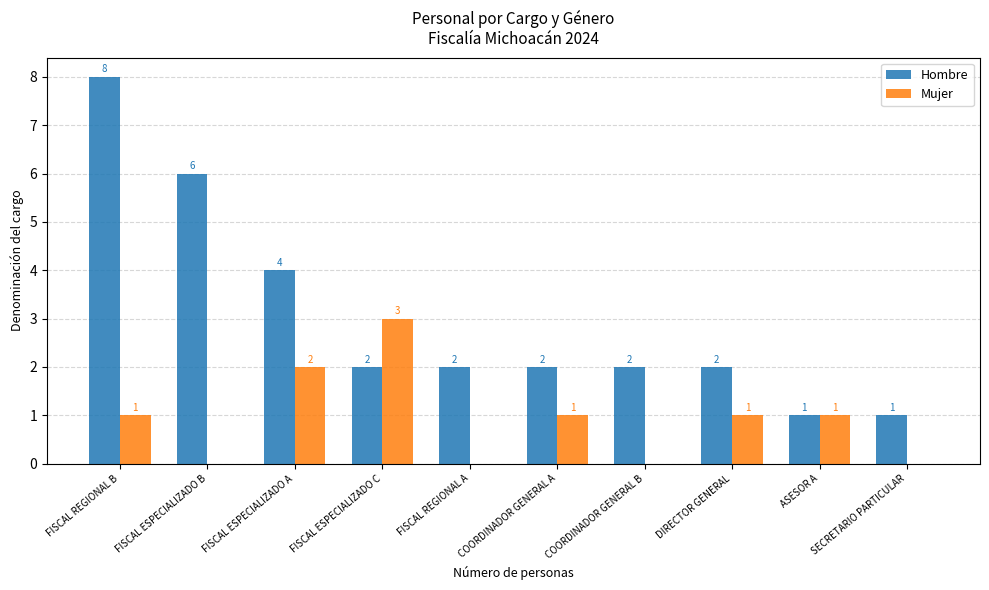

Count the Mujer values in the range 0 to 1.

8